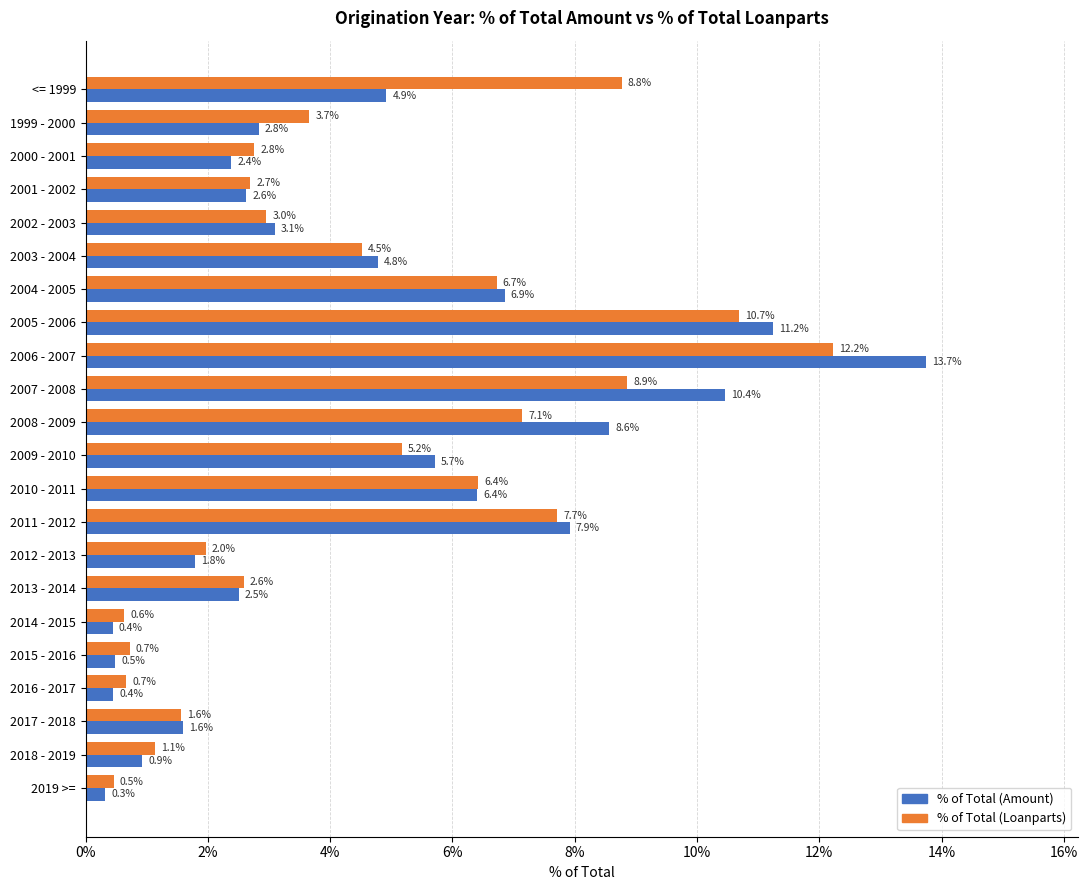

Rank the series by their maximum value, from highest to lowest.

% of Total (Amount), % of Total (Loanparts)